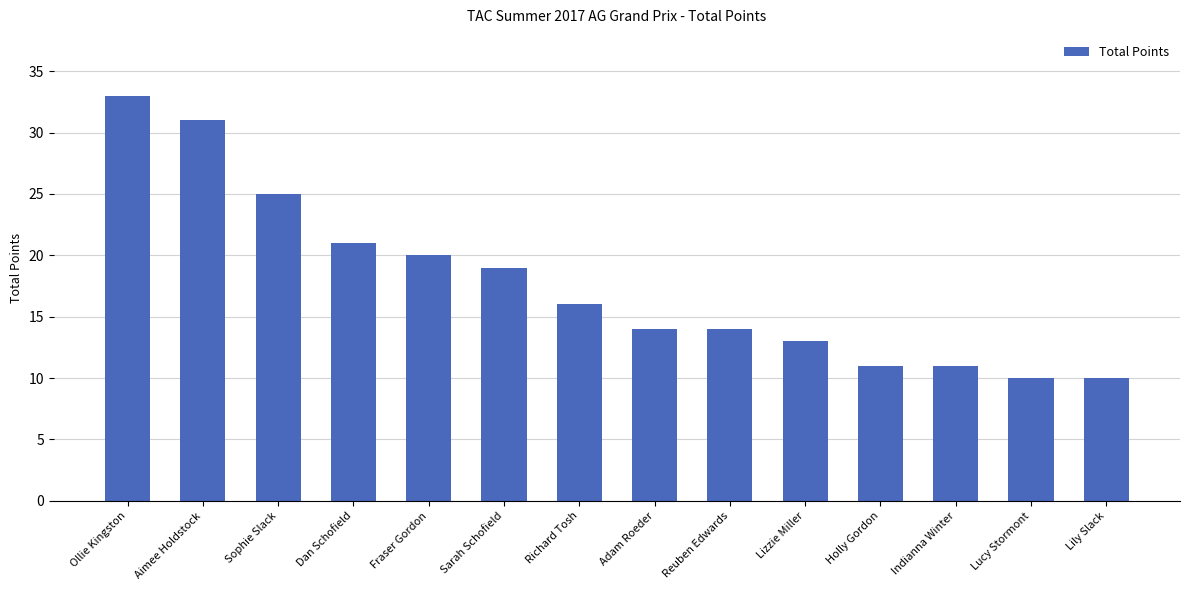

True or false: the data shows 10 at Lucy Stormont.

True